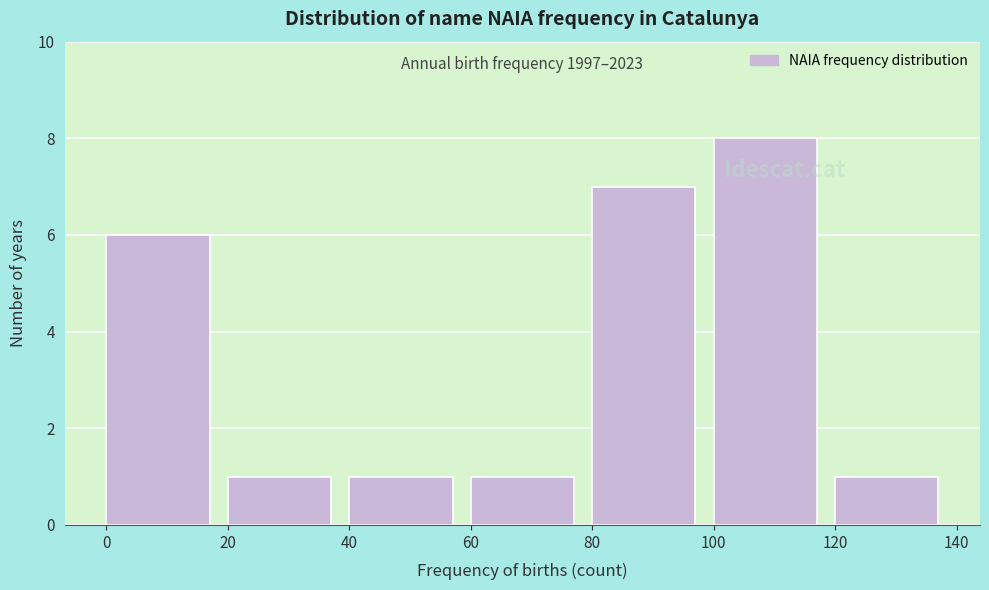

Over which range of the x-axis is the bar tallest?

100 to 120